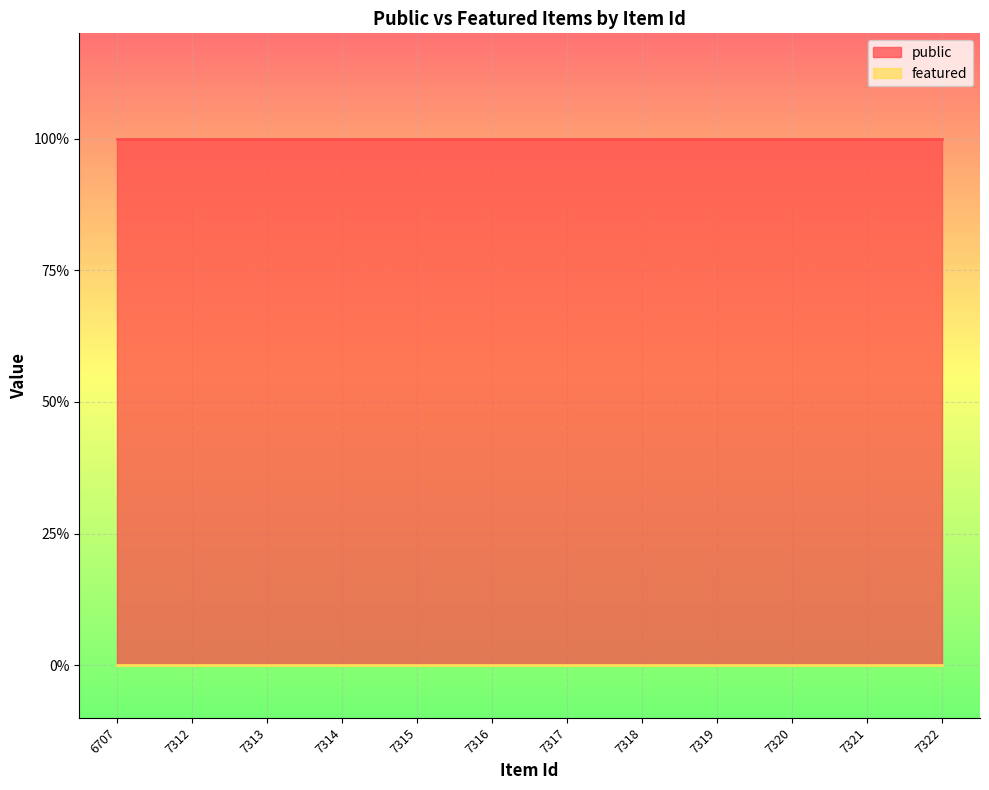

Reading left to right, what are all the values shown in this chart?

public: 6707=1	7312=1	7313=1	7314=1	7315=1	7316=1	7317=1	7318=1	7319=1	7320=1	7321=1	7322=1
featured: 6707=0	7312=0	7313=0	7314=0	7315=0	7316=0	7317=0	7318=0	7319=0	7320=0	7321=0	7322=0